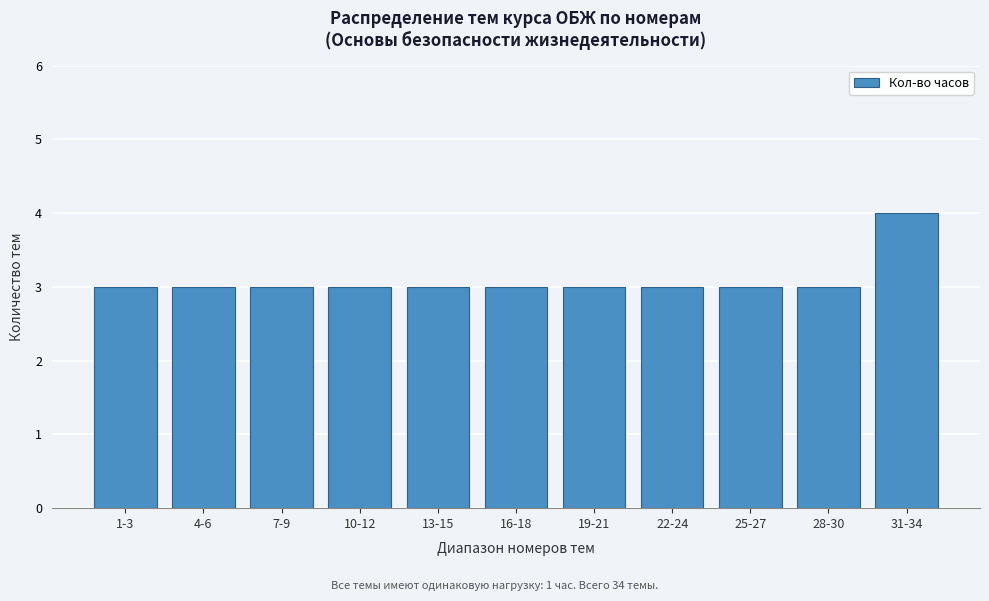

Reading left to right, what are all the values shown in this chart?

1-3=3	4-6=3	7-9=3	10-12=3	13-15=3	16-18=3	19-21=3	22-24=3	25-27=3	28-30=3	31-34=4